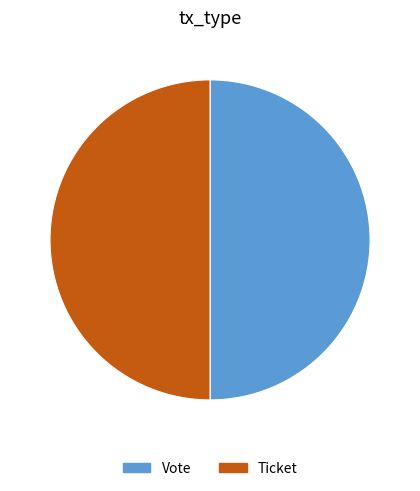

Is the sum of Ticket and Vote greater than half?

Yes